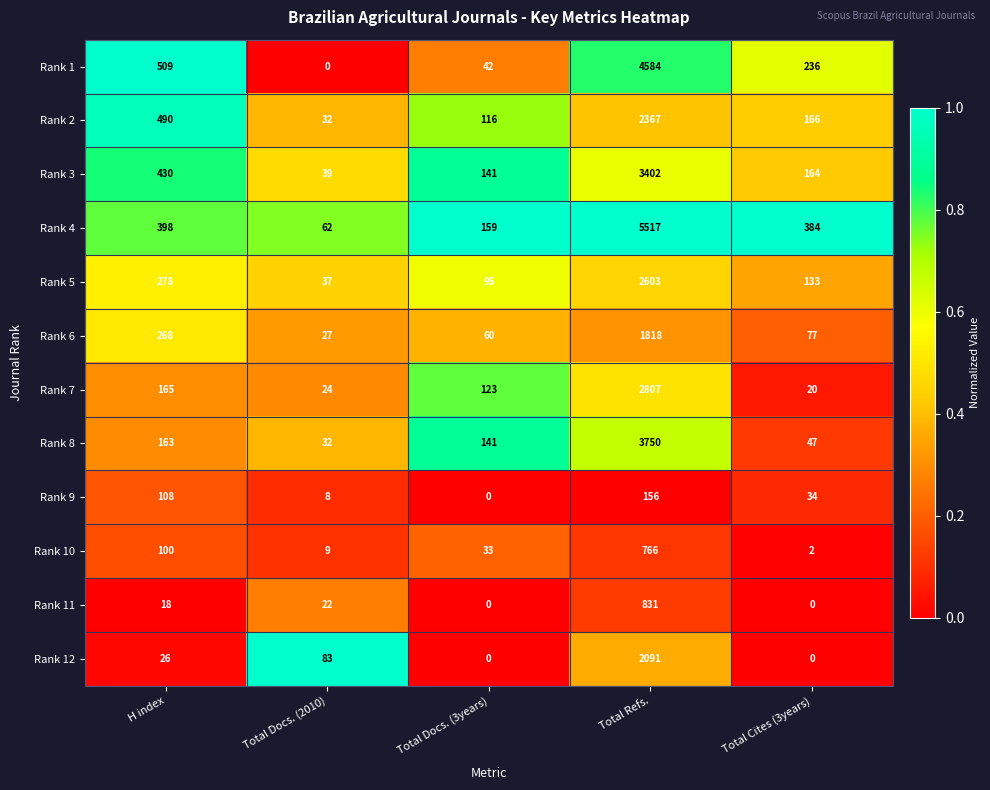

The value of Rank 8 at Total Docs. (3years) is 35. True or false?

False